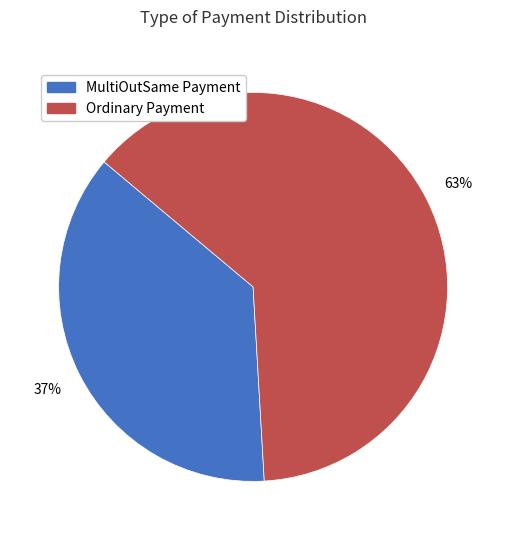

Count the number of slices in the pie.

2